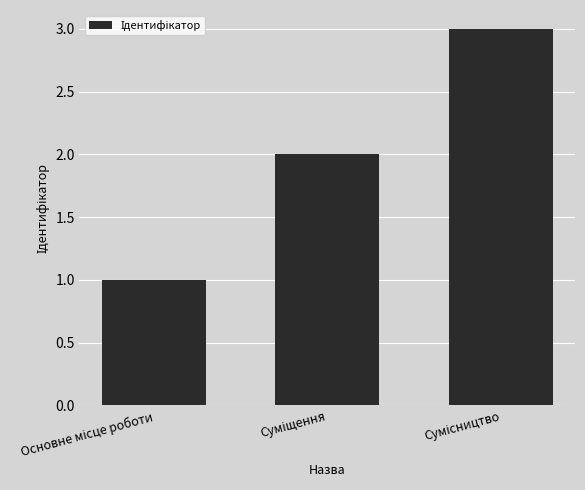

How many bars are there in total?

3